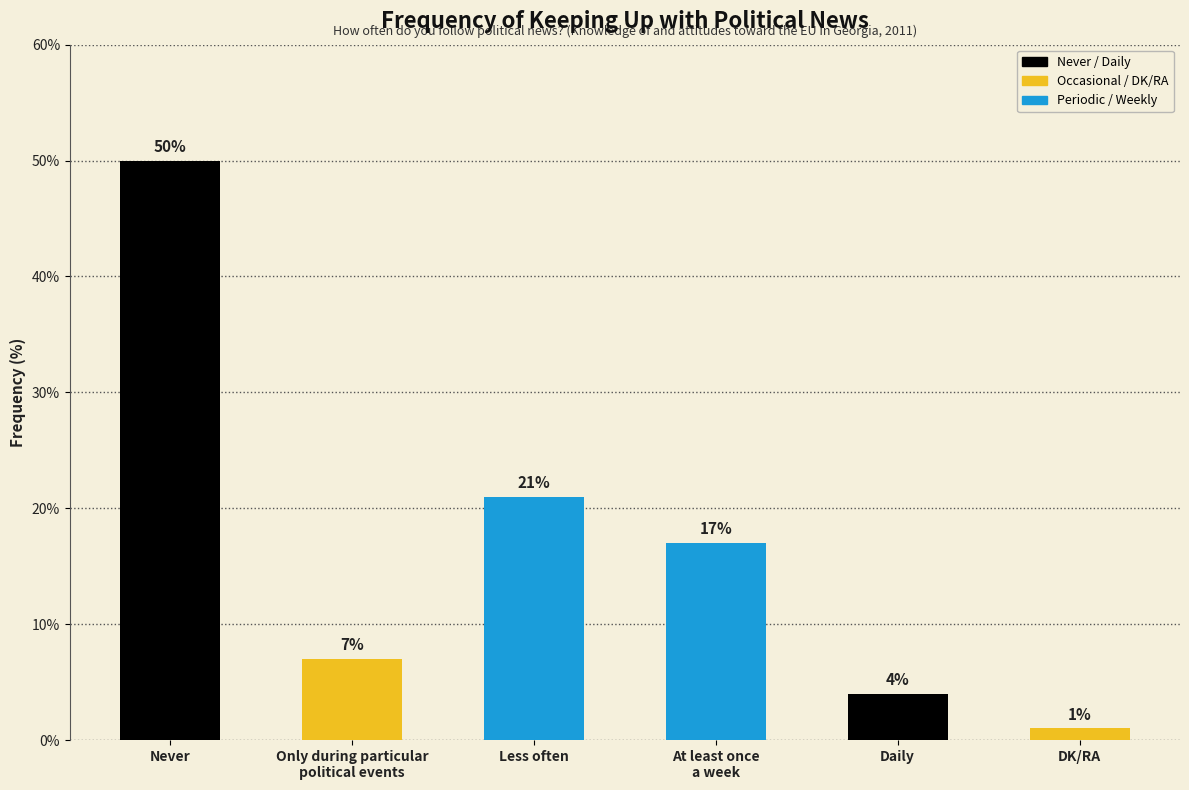

What position from the left is DK/RA?

6